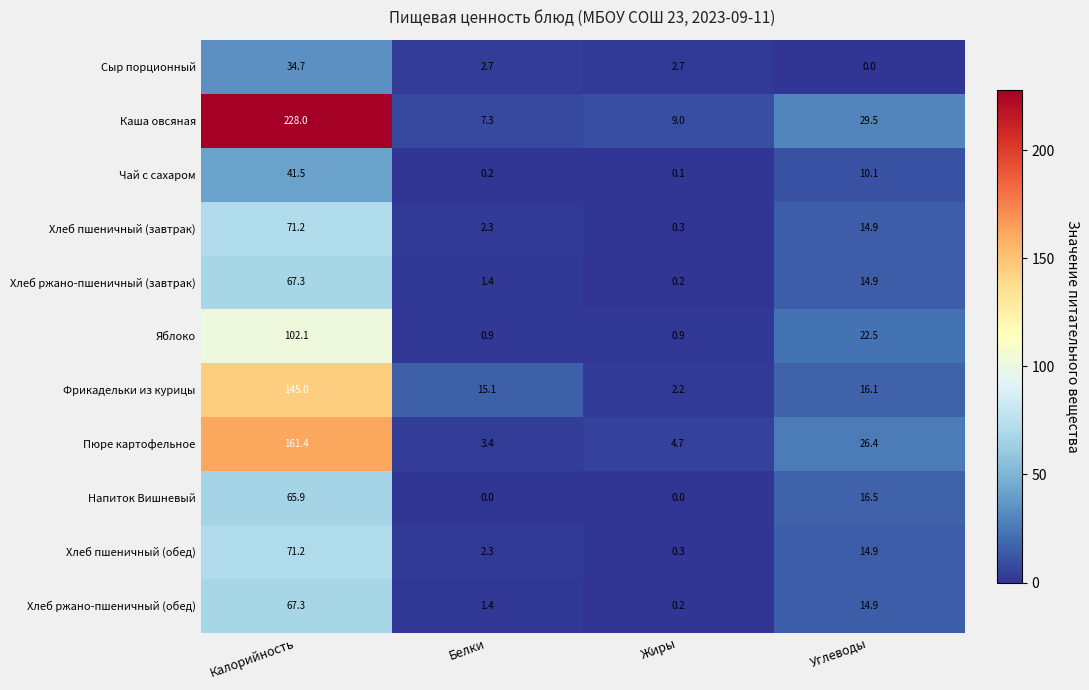

Rank the categories by Пюре картофельное value from highest to lowest.

Калорийность, Углеводы, Жиры, Белки